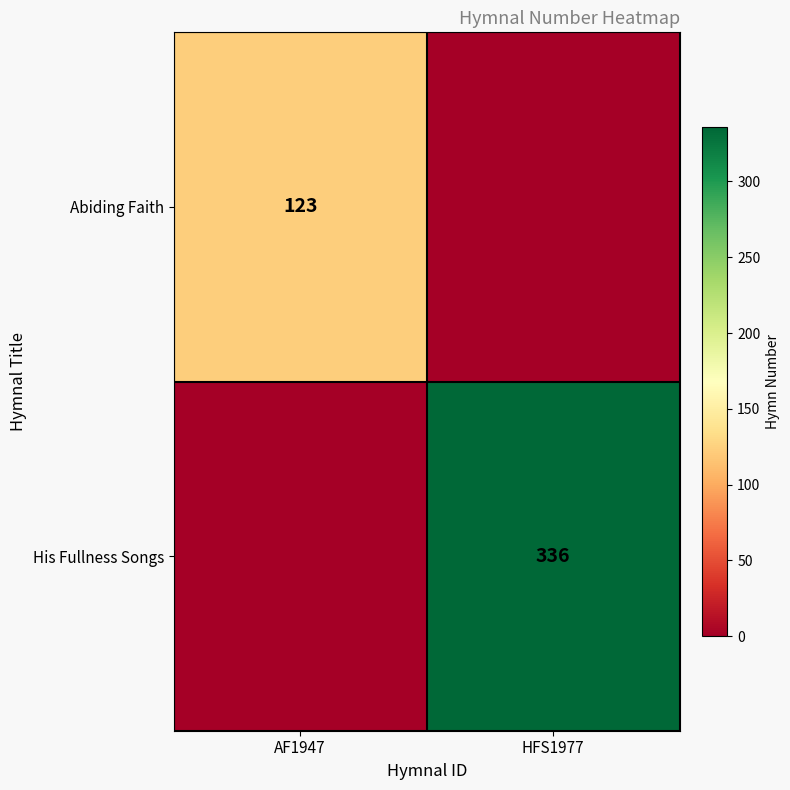

Is it true that His Fullness Songs equals 336 at HFS1977?

True